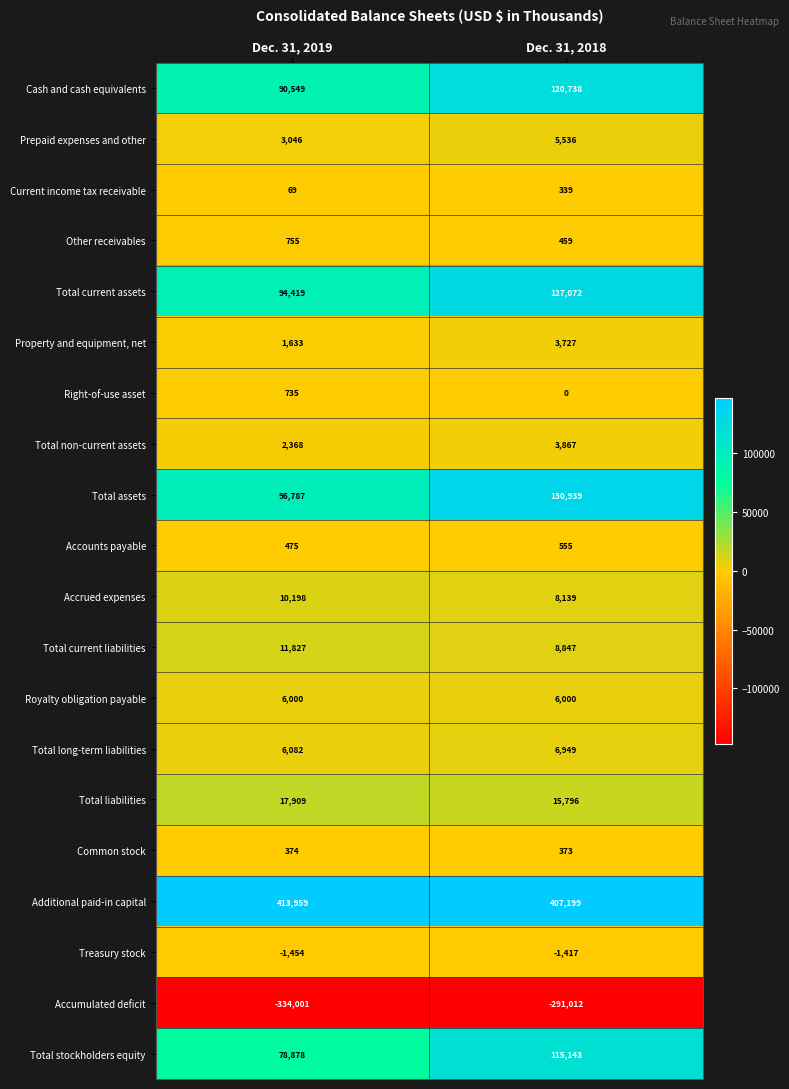

Which label corresponds to the smallest value in the chart?

Dec. 31, 2019